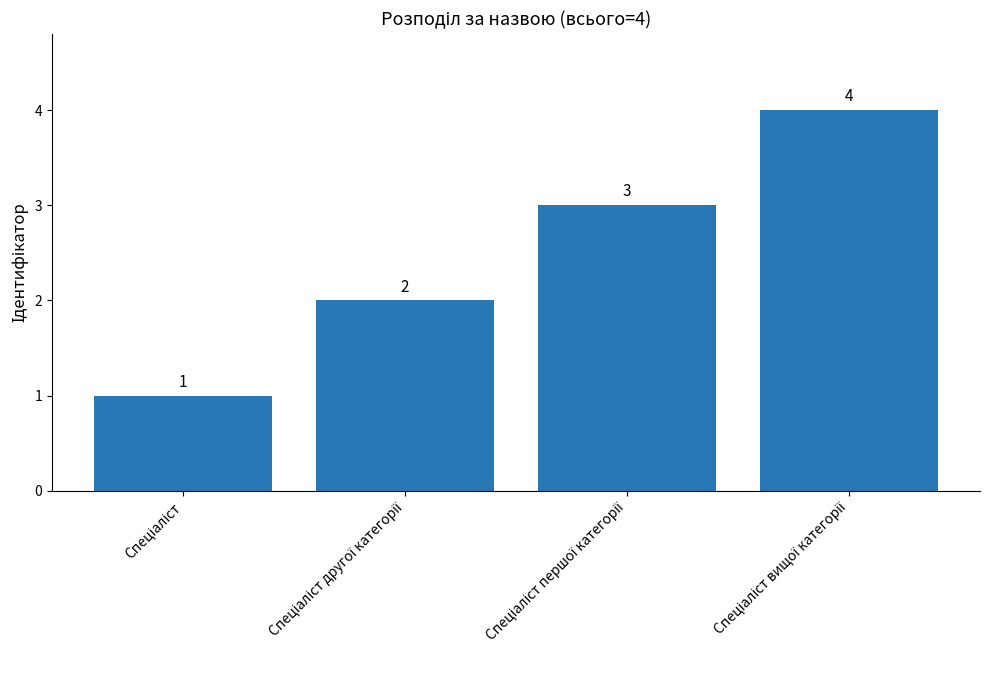

Count the values in the range 2 to 4.

3